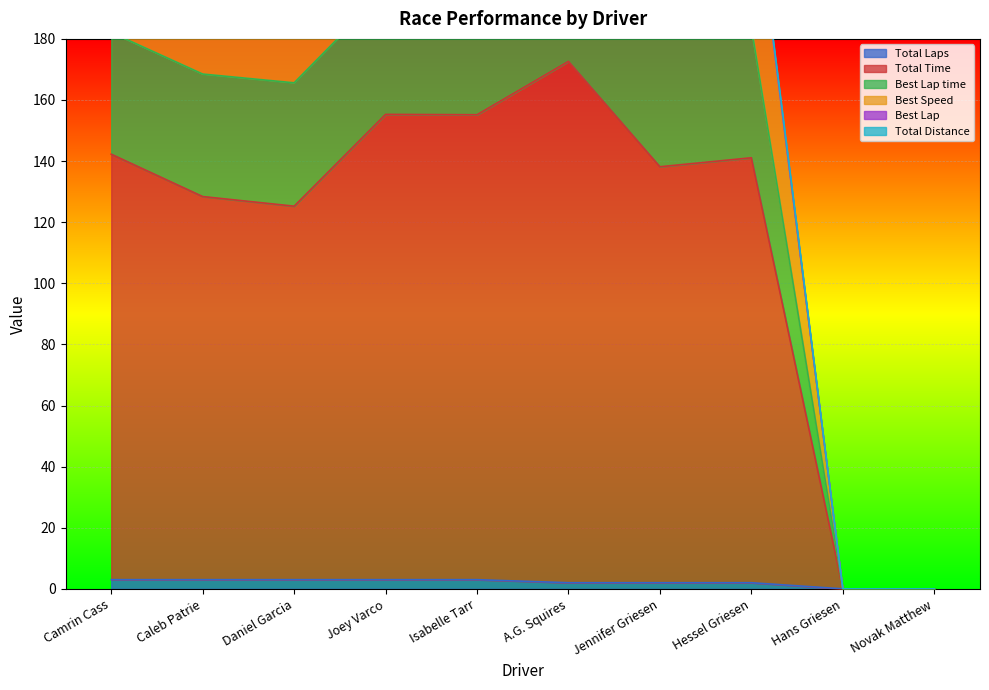

How many data points in Total Time are above 141?

5